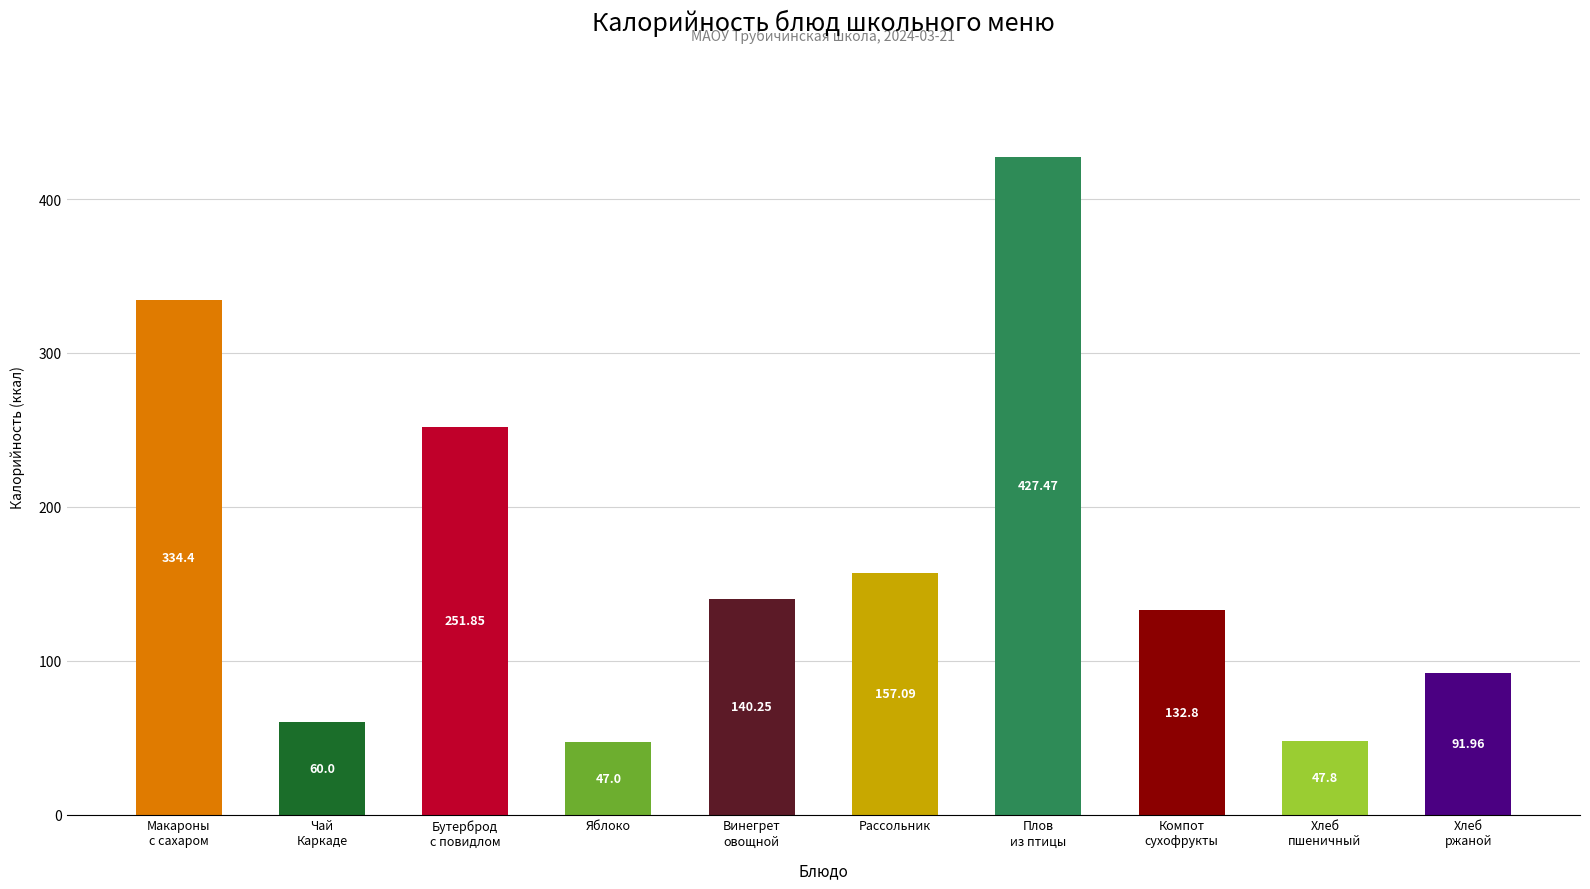

At which category does the chart reach its peak across all series?

Плов
из птицы